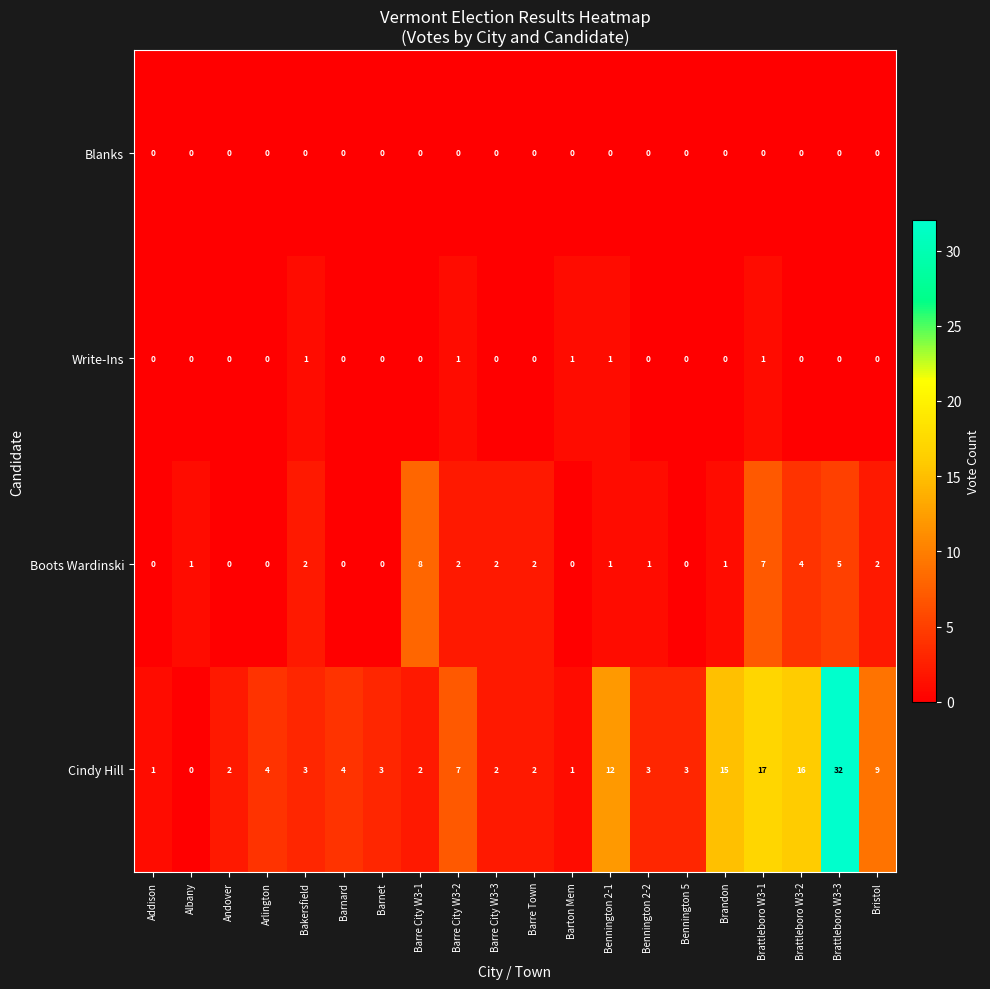

The Write-Ins series shows 1 at Barre City W3-2. True or false?

True